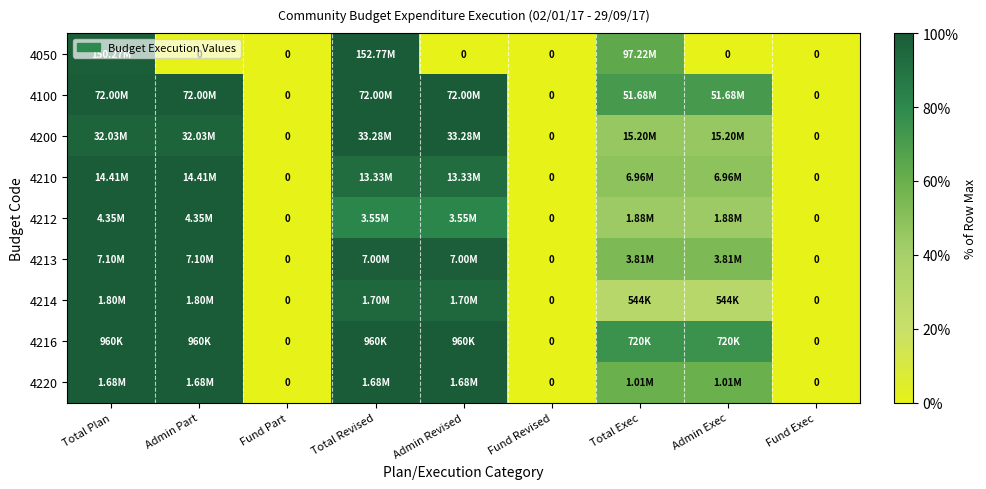

Which has a higher value, Admin Exec or Fund Exec?

Admin Exec